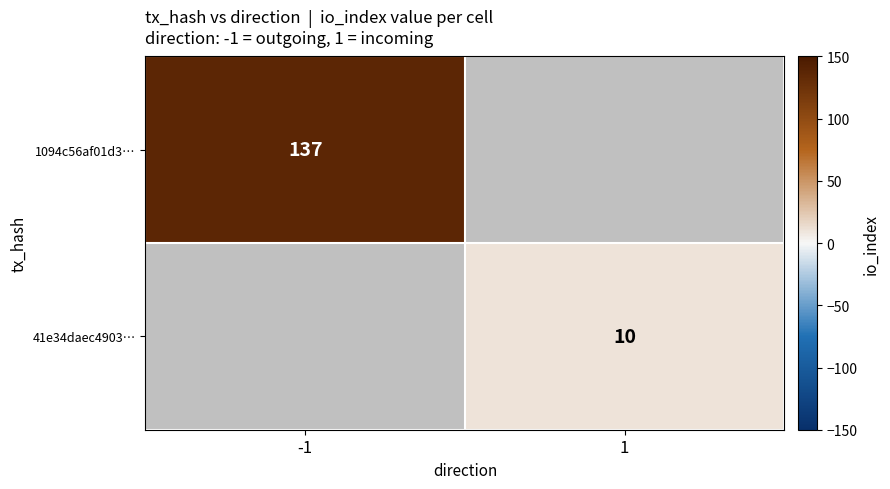

The 41e34daec4903… series shows 17 at 1. True or false?

False